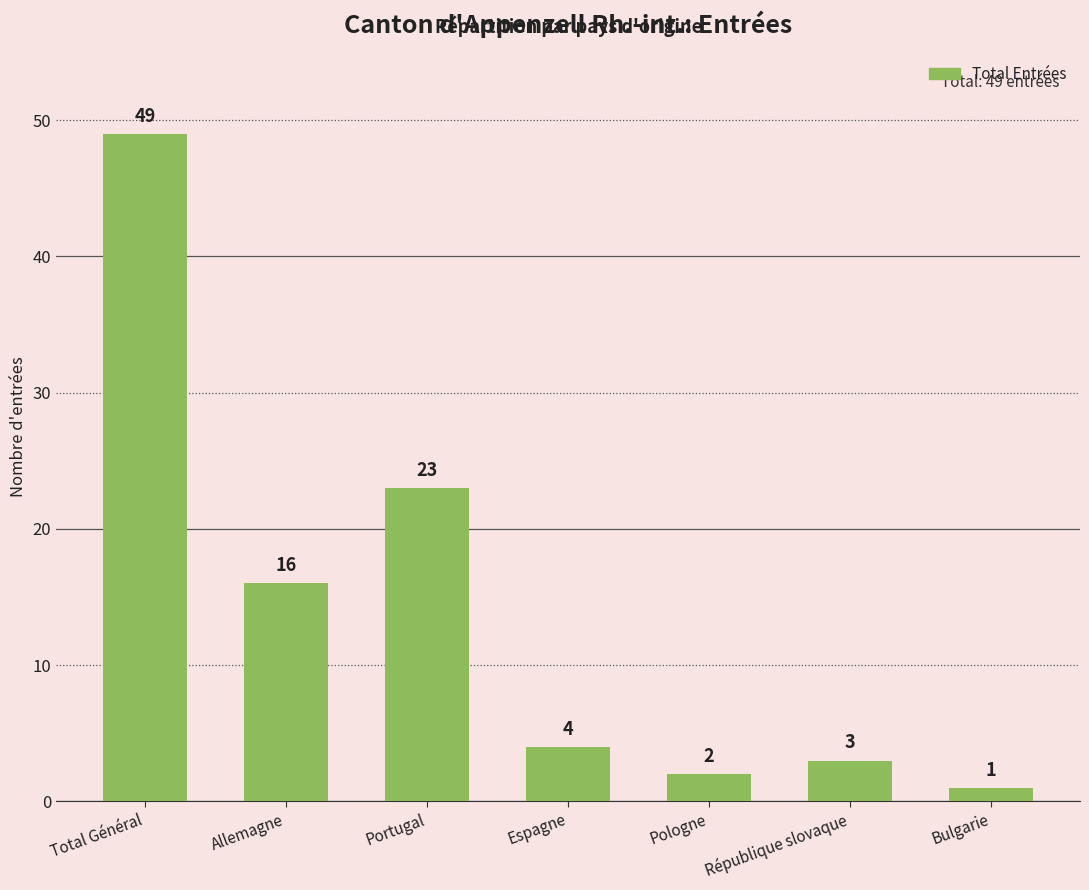

What is the difference between the second highest and second lowest values?

21